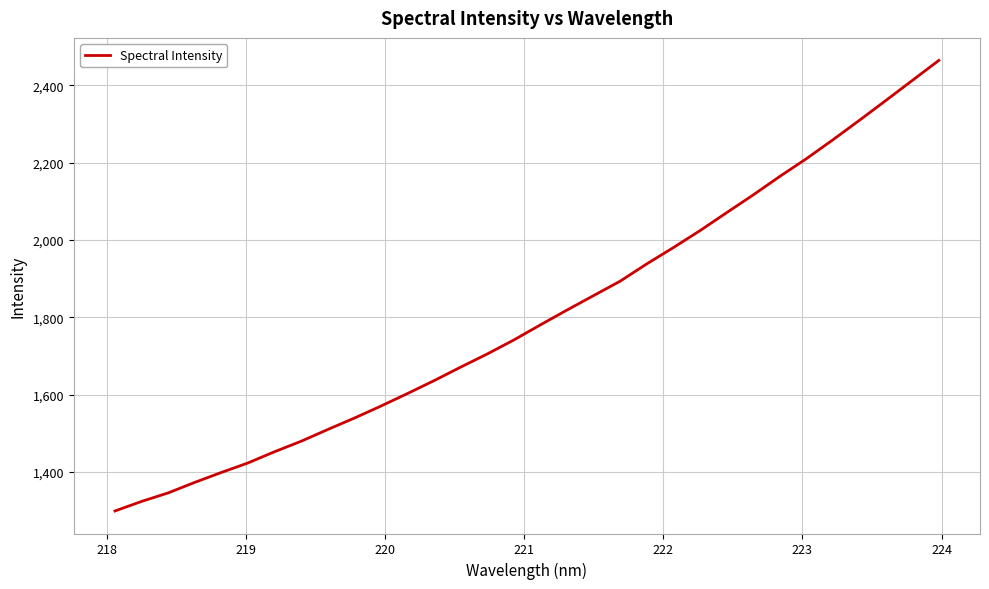

What is the difference between the maximum and minimum values?

1165.5